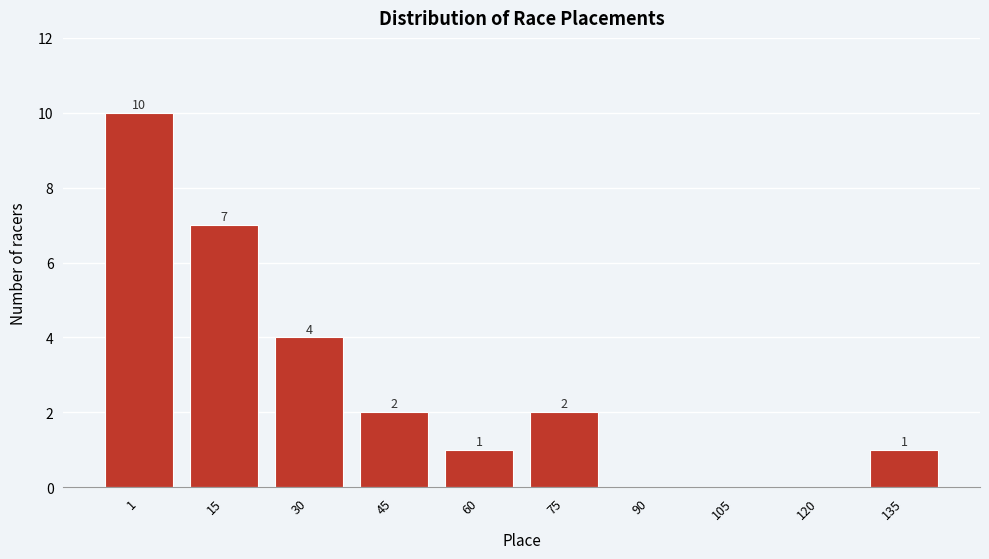

Reading left to right, list all the values displayed in this chart.

1=10	15=7	30=4	45=2	60=1	75=2	90=0	105=0	120=0	135=1